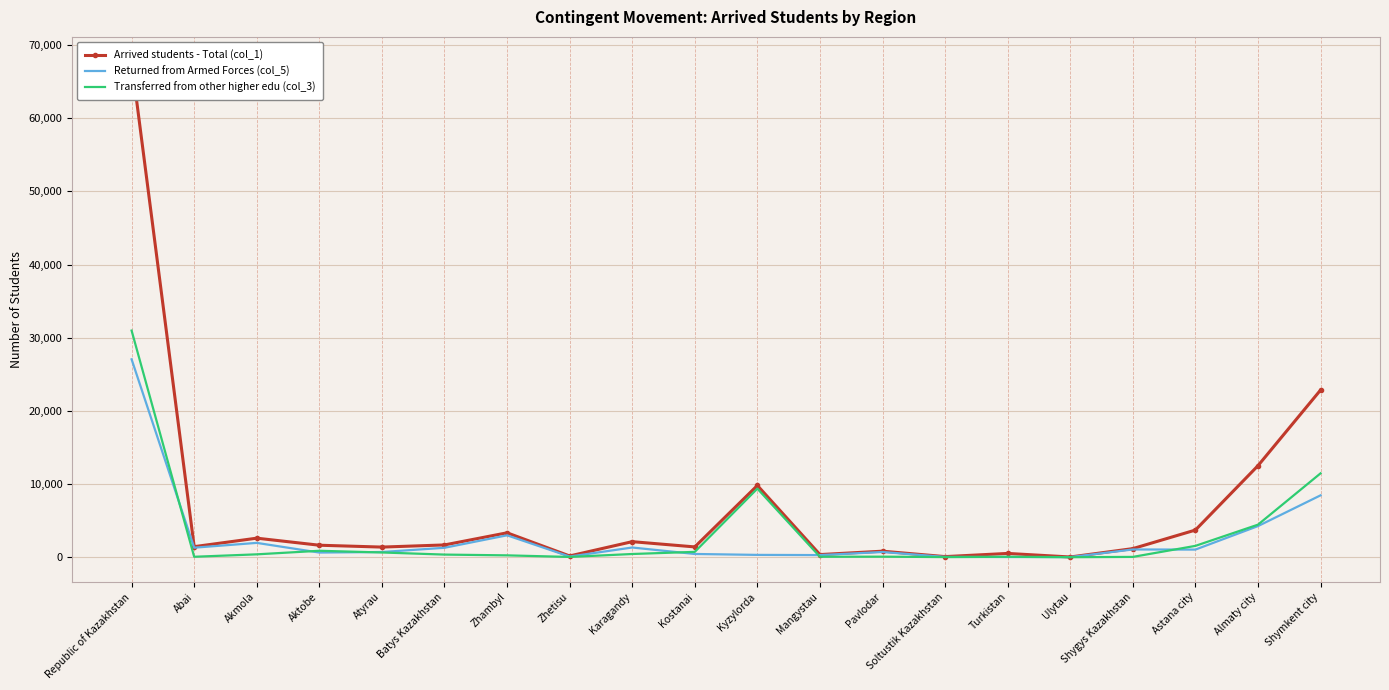

What is the total value across all series at Batys Kazakhstan?

3338